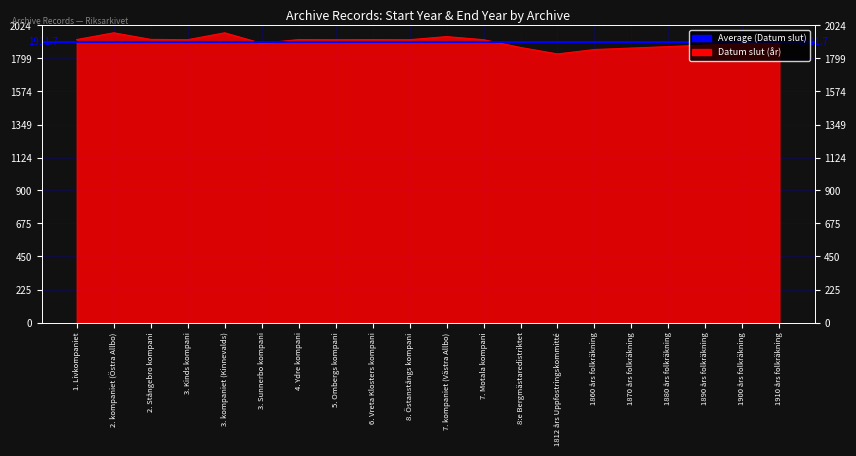

Does the chart have visible grid lines?

Yes